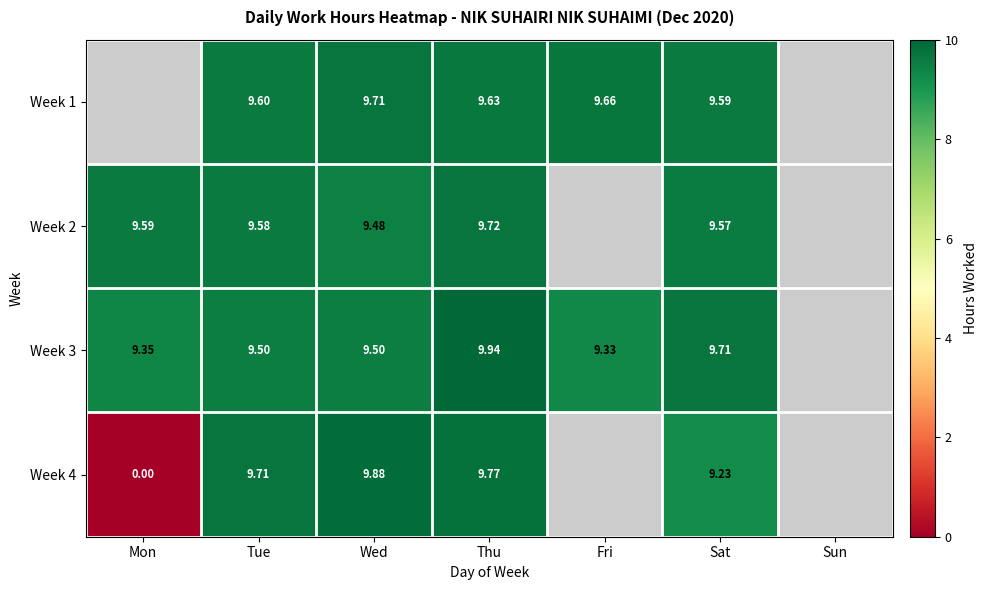

Is the value of Week 3 at Thu greater than the value of Week 2 at Tue?

Yes